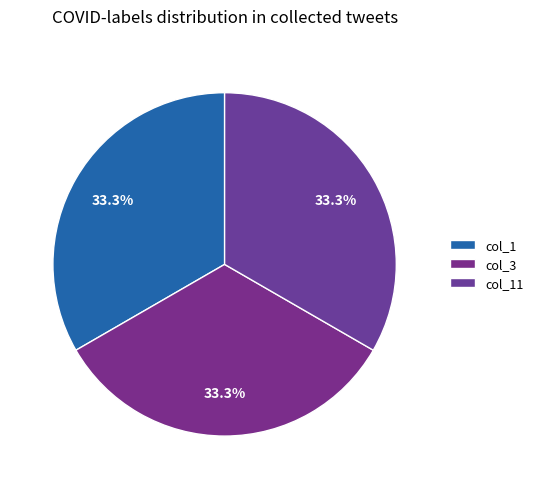

True or false: col_3 accounts for 39% of the total.

False